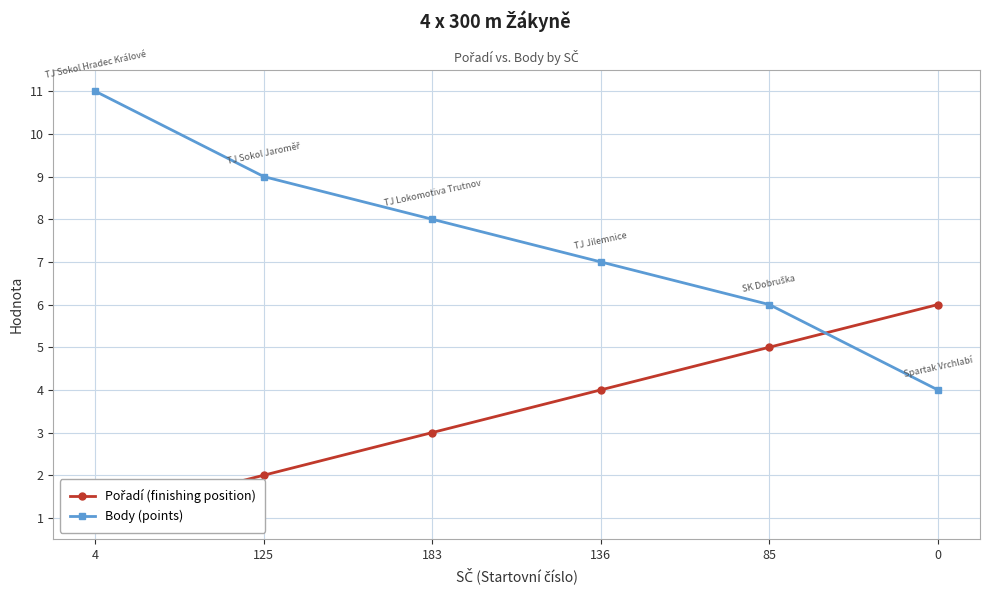

Reading left to right, what are all the values shown in this chart?

Pořadí (finishing position): 1	2	3	4	5	6
Body (points): 11	9	8	7	6	4